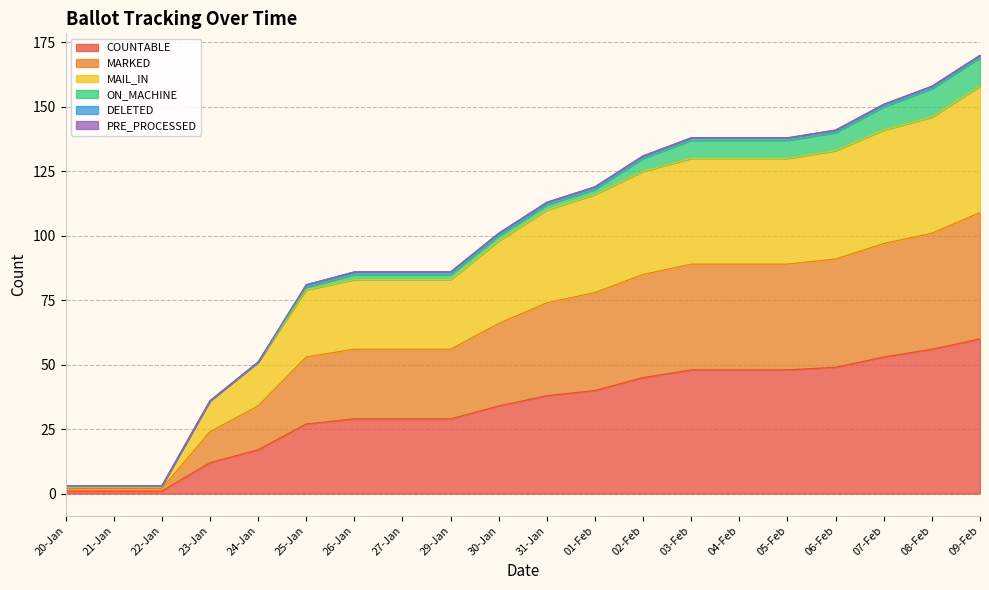

Does the chart display data point markers on the line(s)?

No